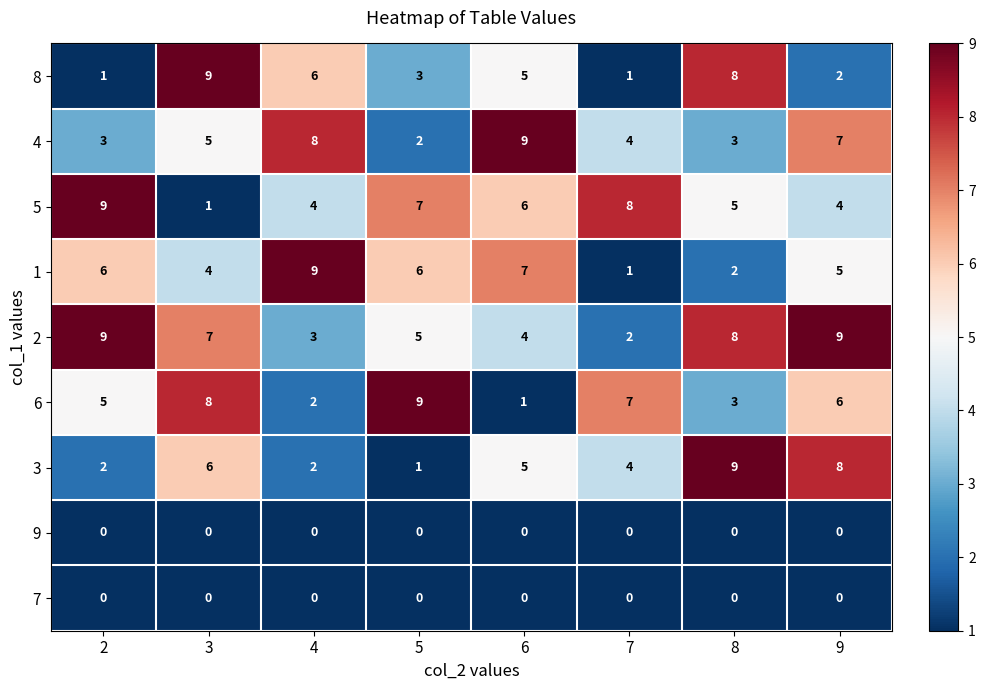

Count the number of data series in this chart.

9